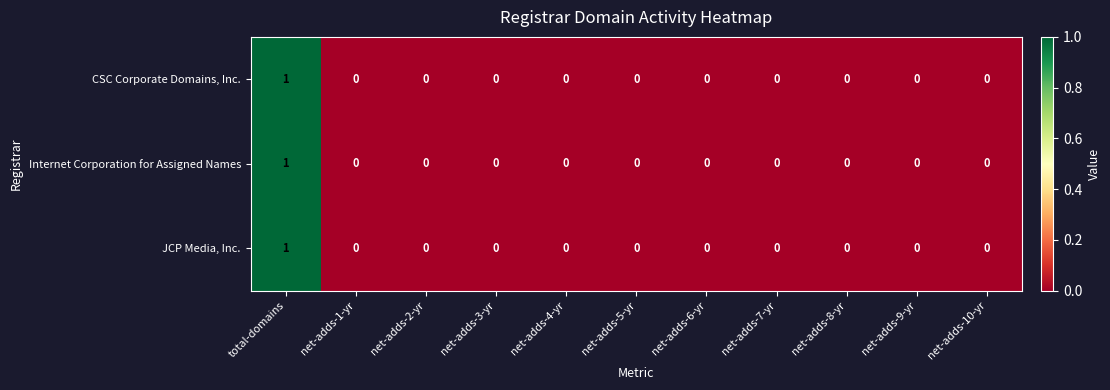

How many CSC Corporate Domains, Inc. values are between 0 and 1?

11